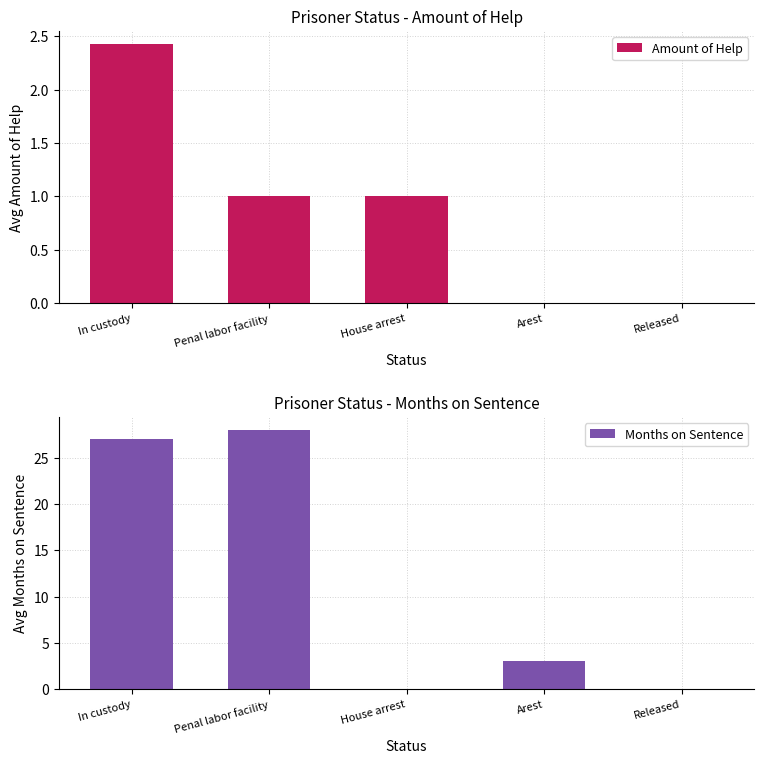

How many values in the Amount of Help series exceed 1?

1